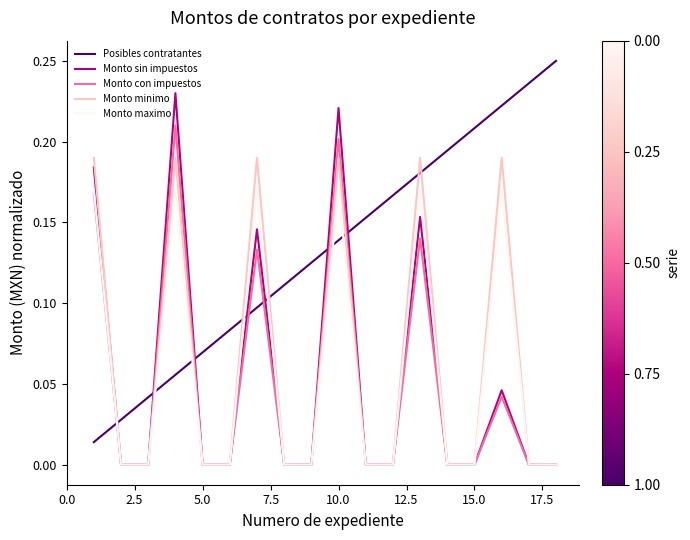

How many intersections are there between Monto maximo and Posibles contratantes?

7